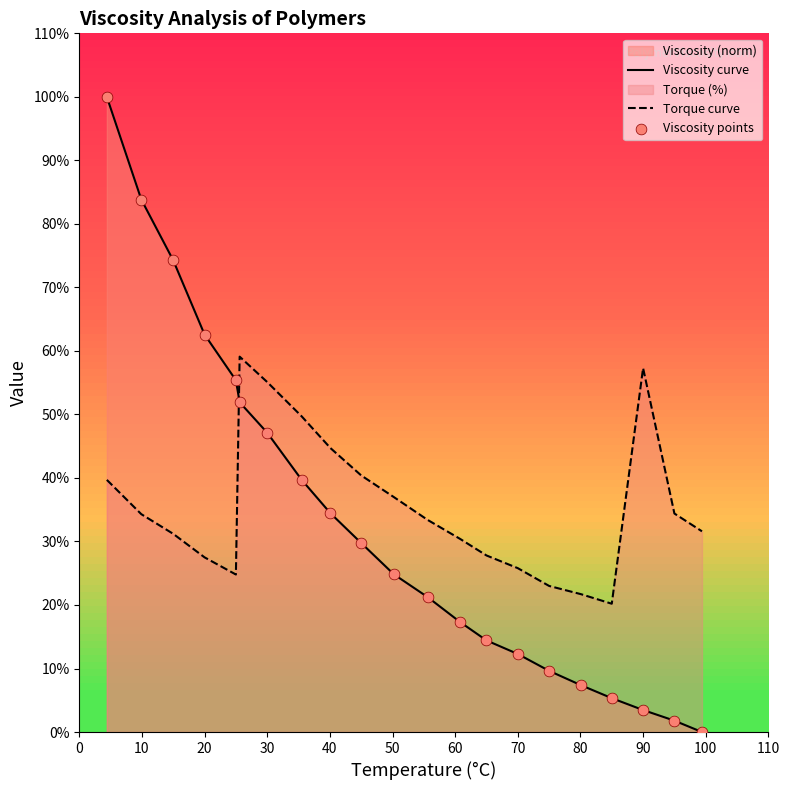

At how many categories does at least one series exceed 71?

3